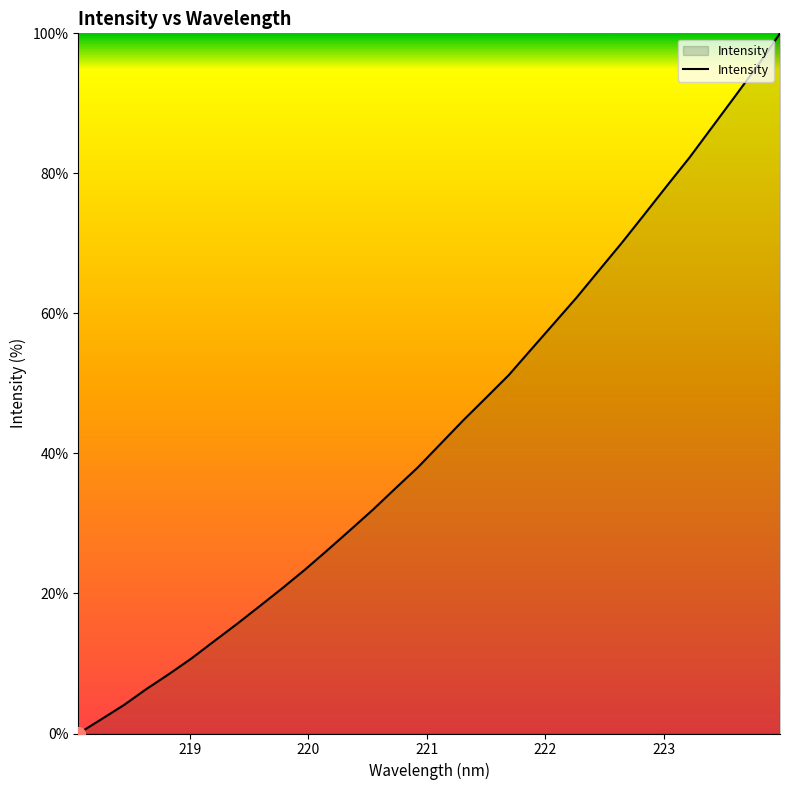

What is the greatest value displayed?

100.0